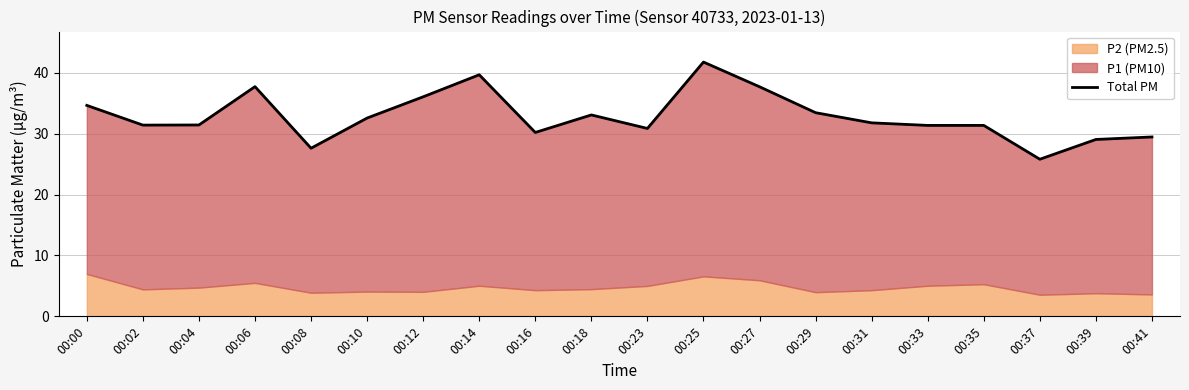

What is the approximate value at 00:10?

32.6